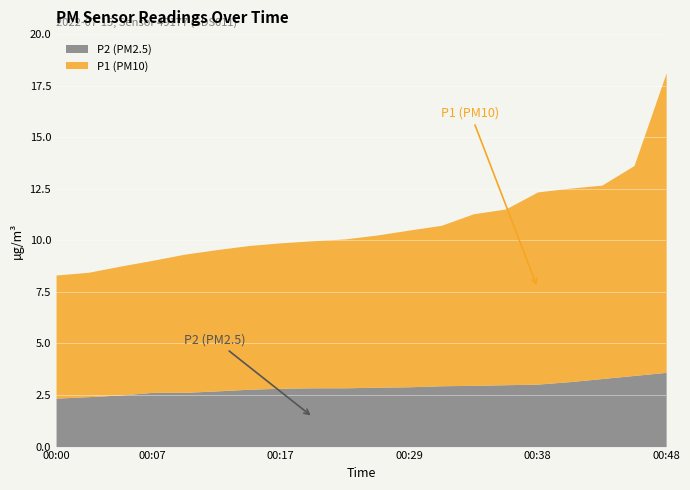

What is the highest value of the P2 (PM2.5) series?

3.6